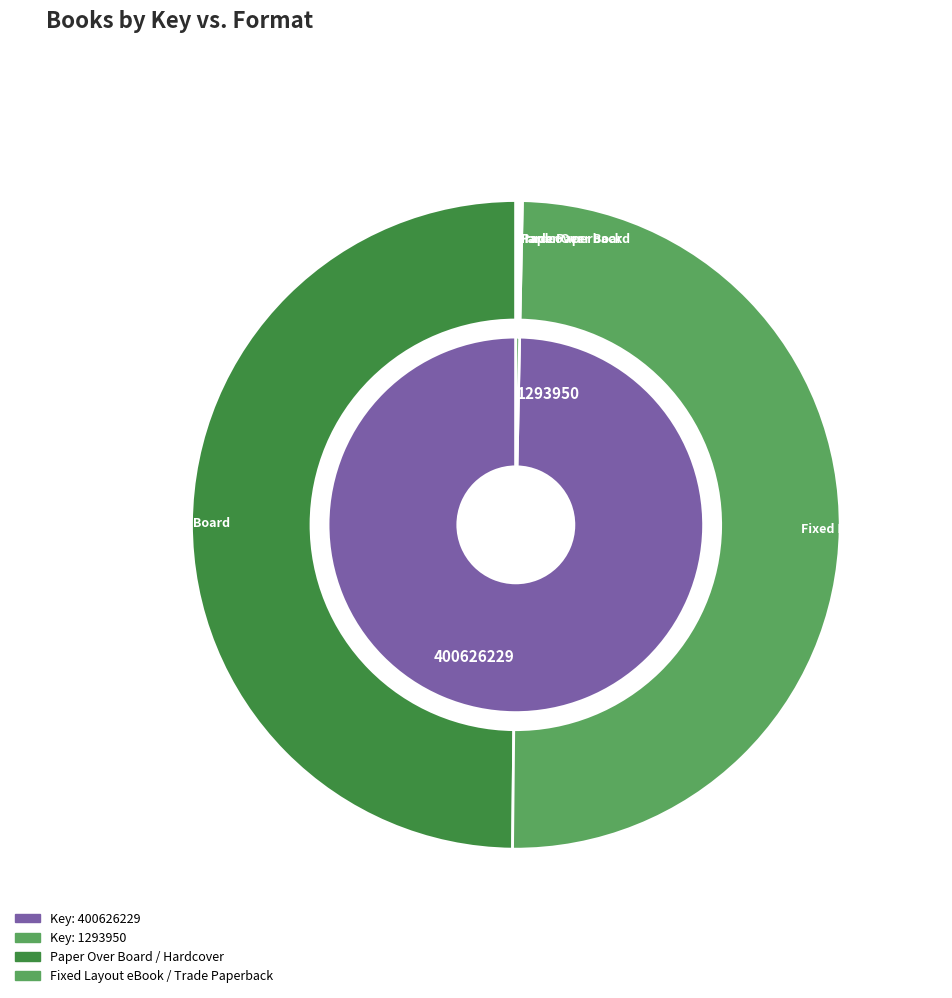

Combined, what portion of the pie is 1293950 and 400626229?

100.0%